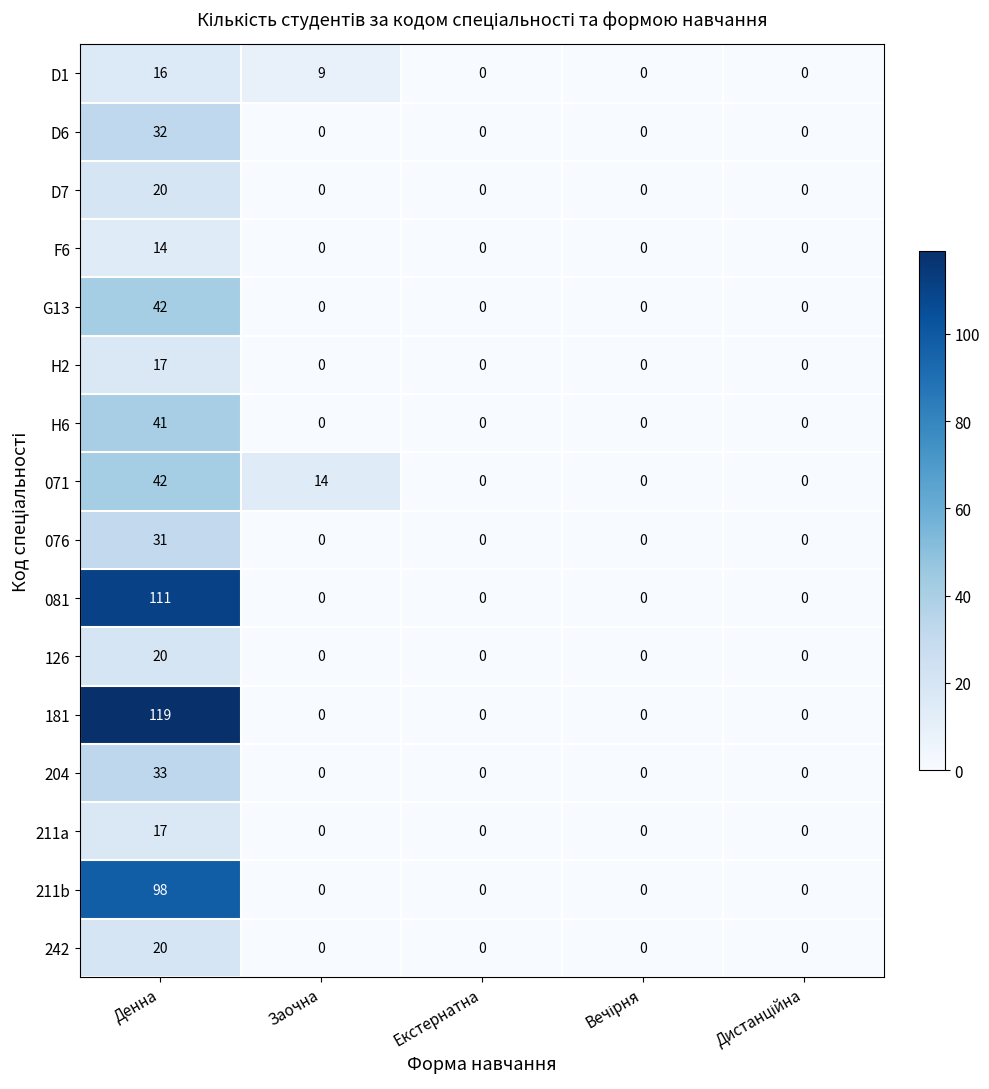

Which series has the largest total across all categories?

181